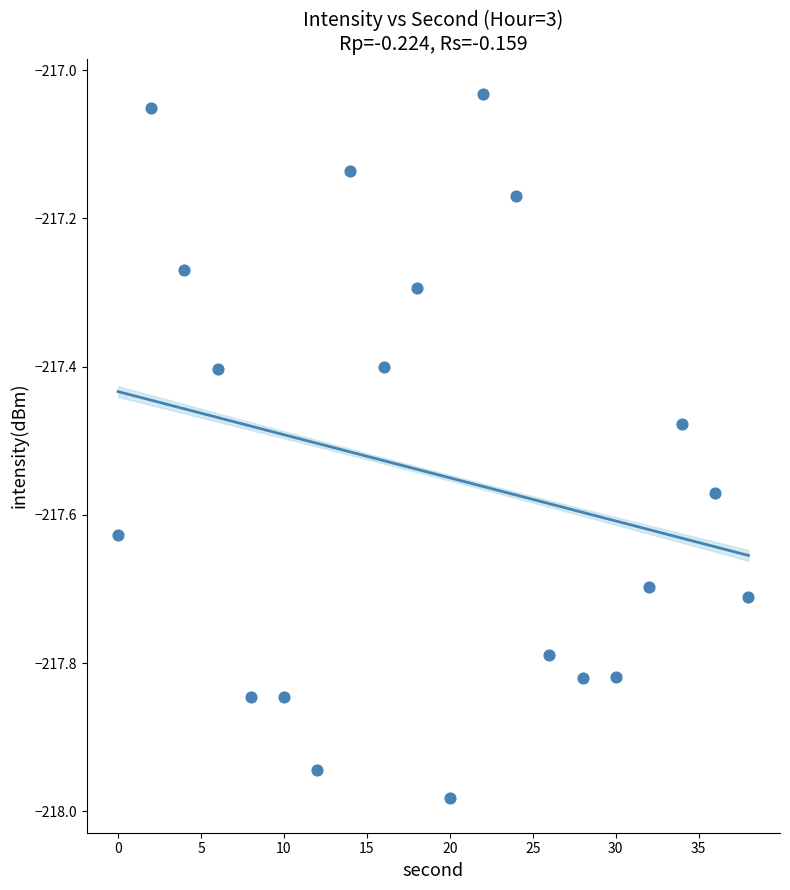

What is the range of Y values (max minus min)?

0.9